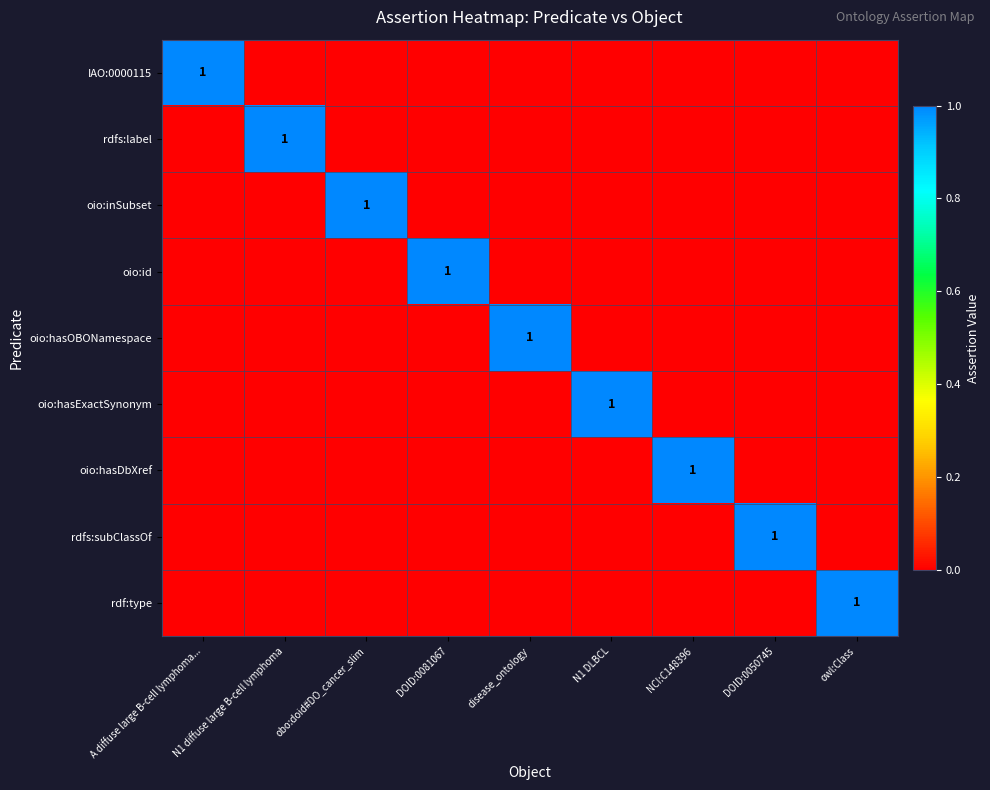

The IAO:0000115 series shows 0 at disease_ontology. True or false?

True